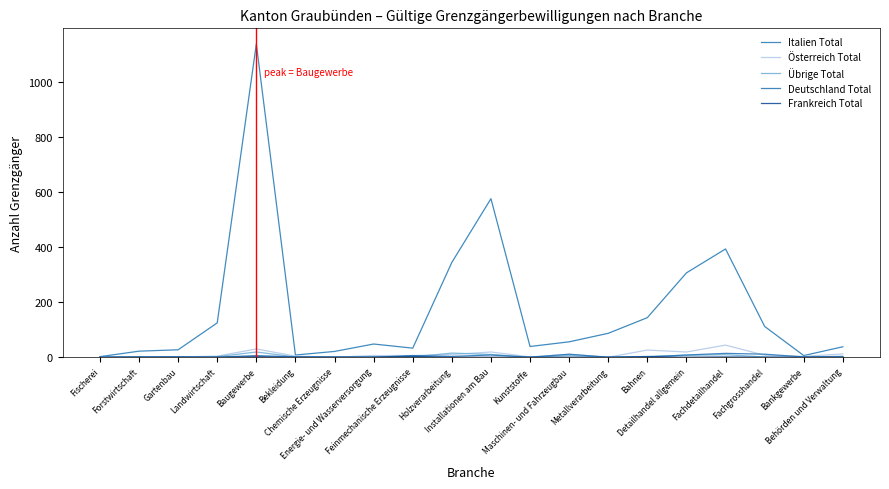

True or false: Italien Total has more than 2 points higher than both neighbors.

True